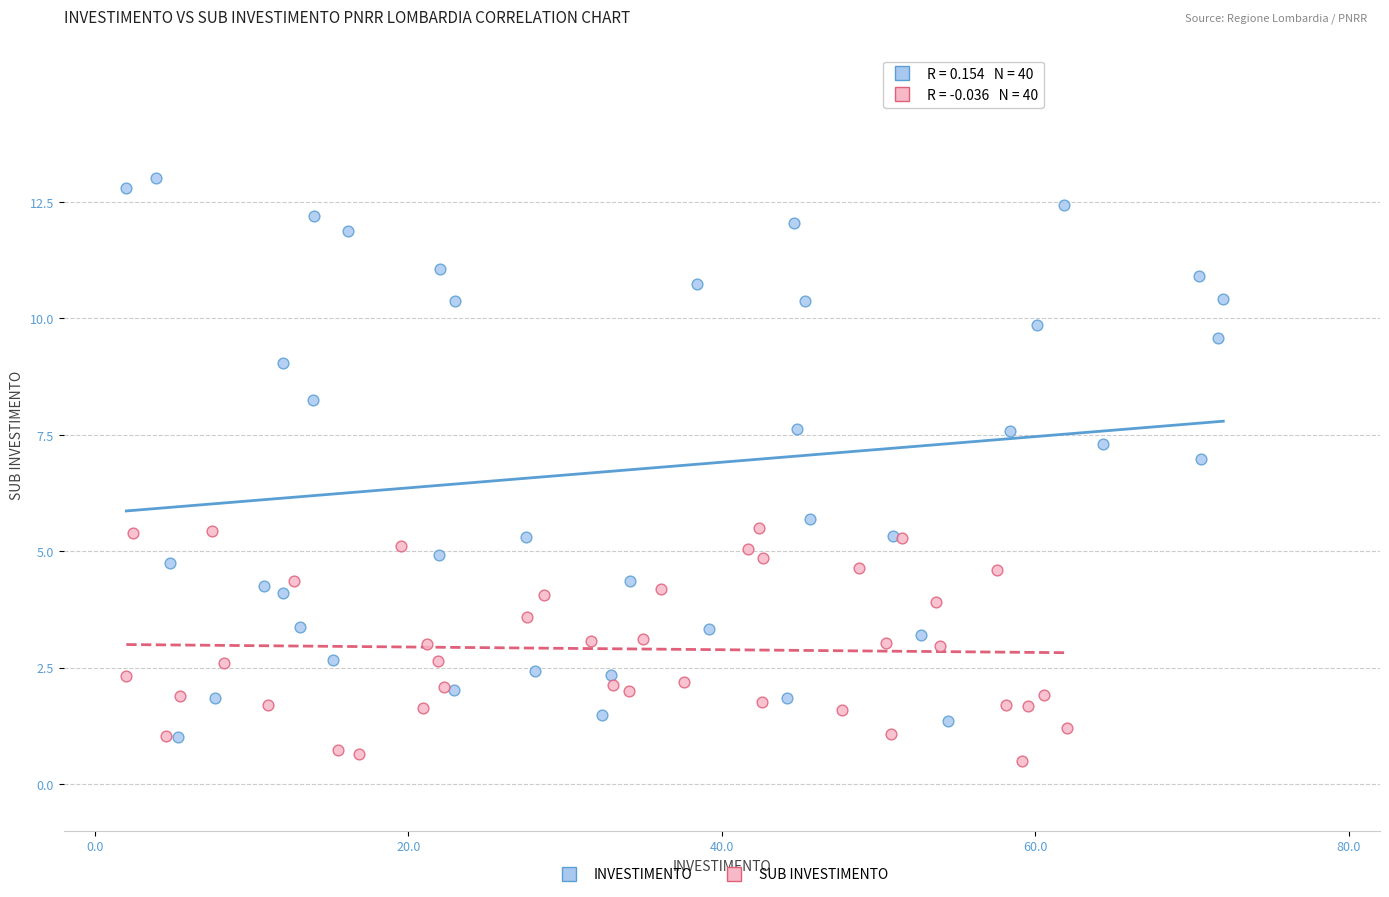

What are all the series names shown in the legend?

INVESTIMENTO, SUB INVESTIMENTO